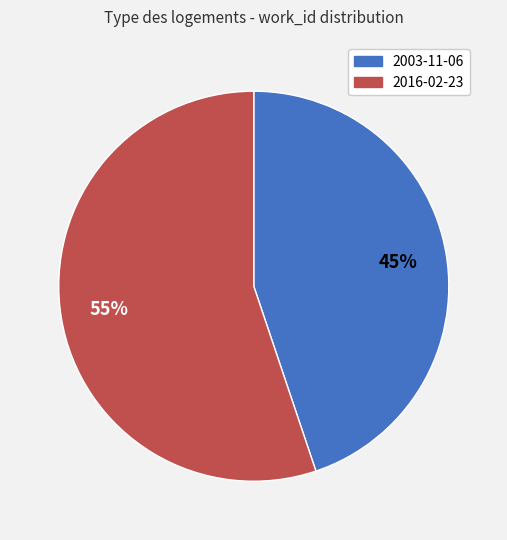

To the nearest percent, what percentage of the pie is 2003-11-06?

45%